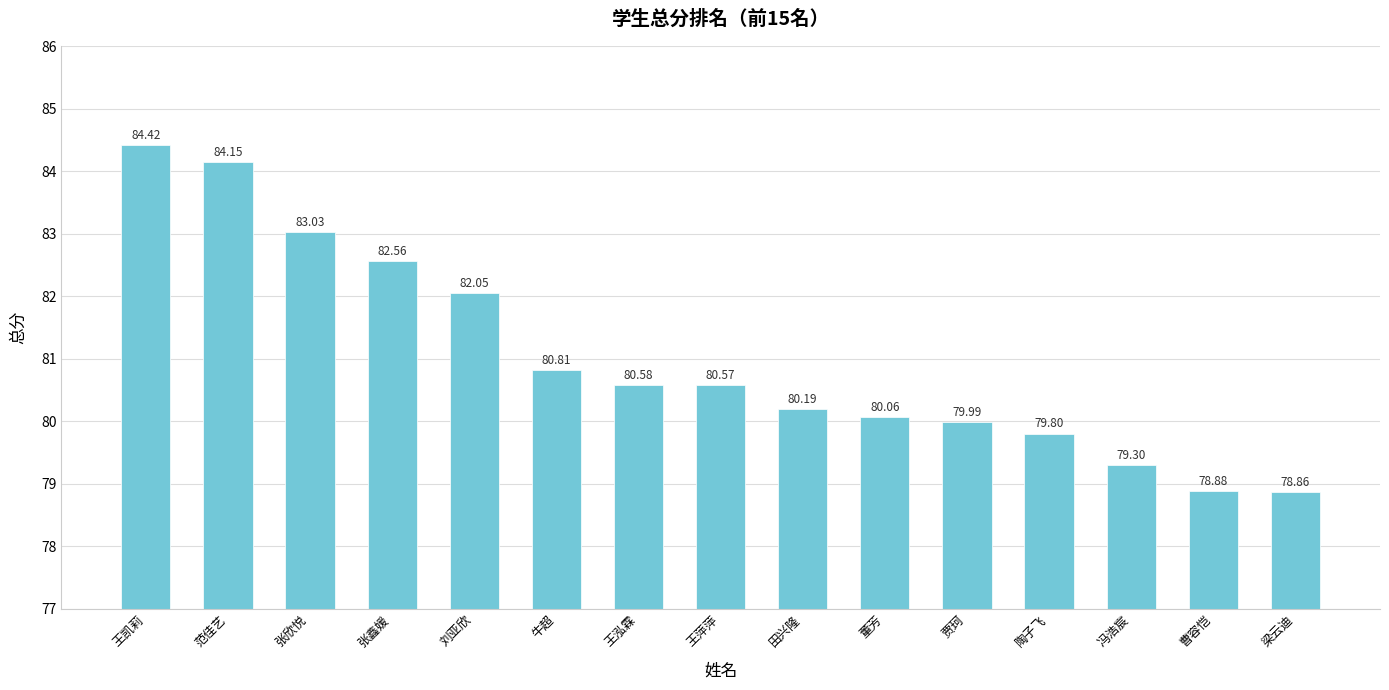

What is the difference between the maximum and minimum values?

5.6